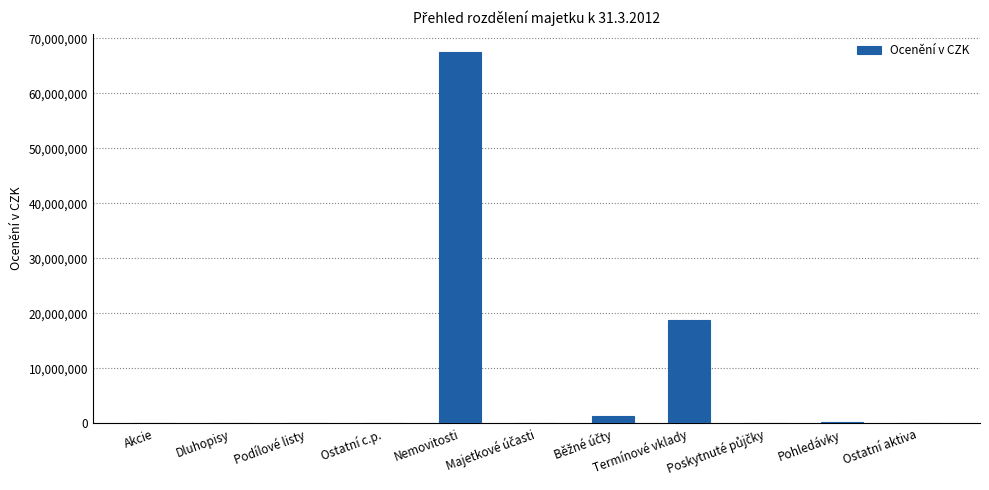

Does the chart contain stacked bars?

No